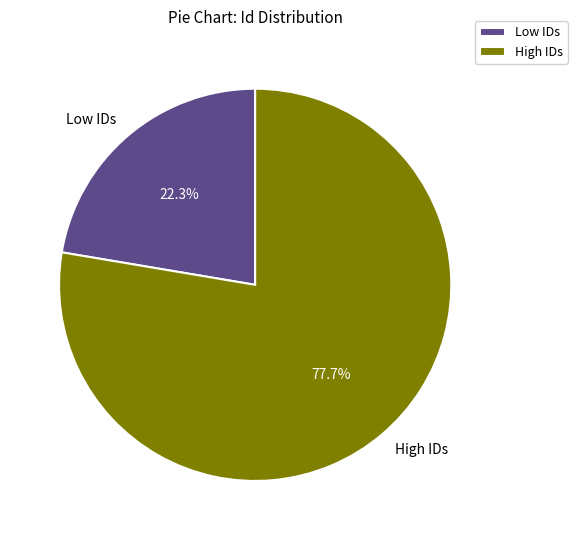

Does any single category account for the majority?

Yes